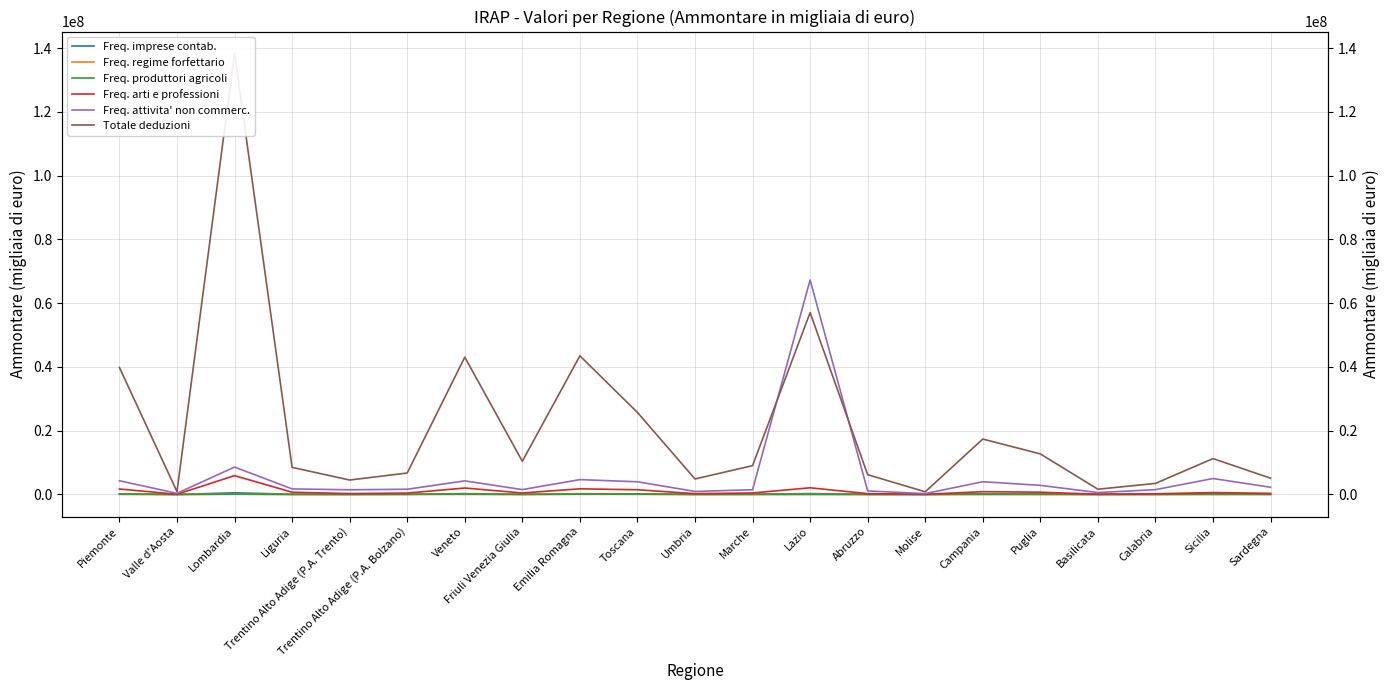

What is the sum of all Freq. regime forfettario values?

530869